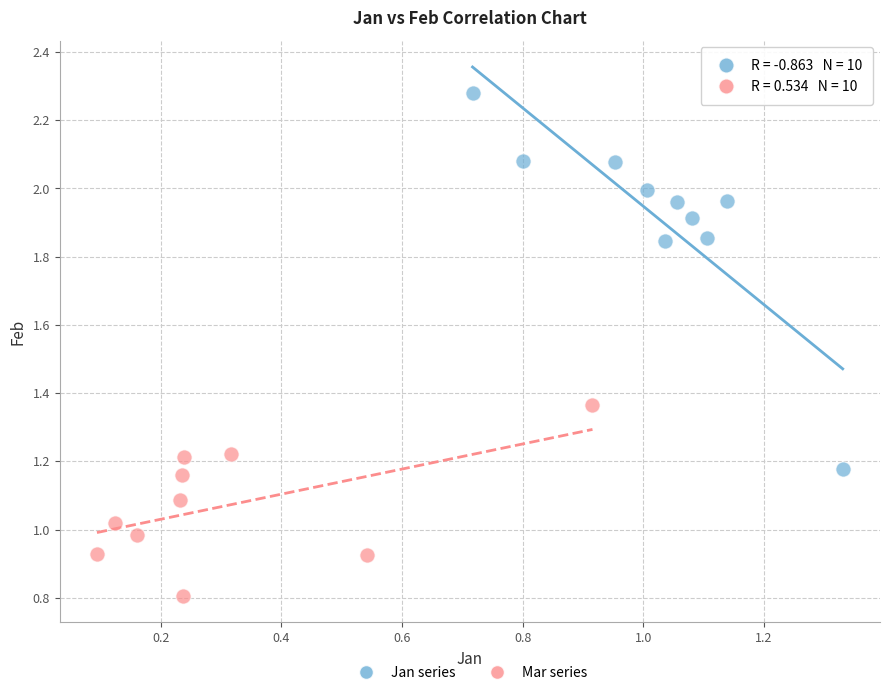

Which series has the largest Y range (max minus min)?

Jan series